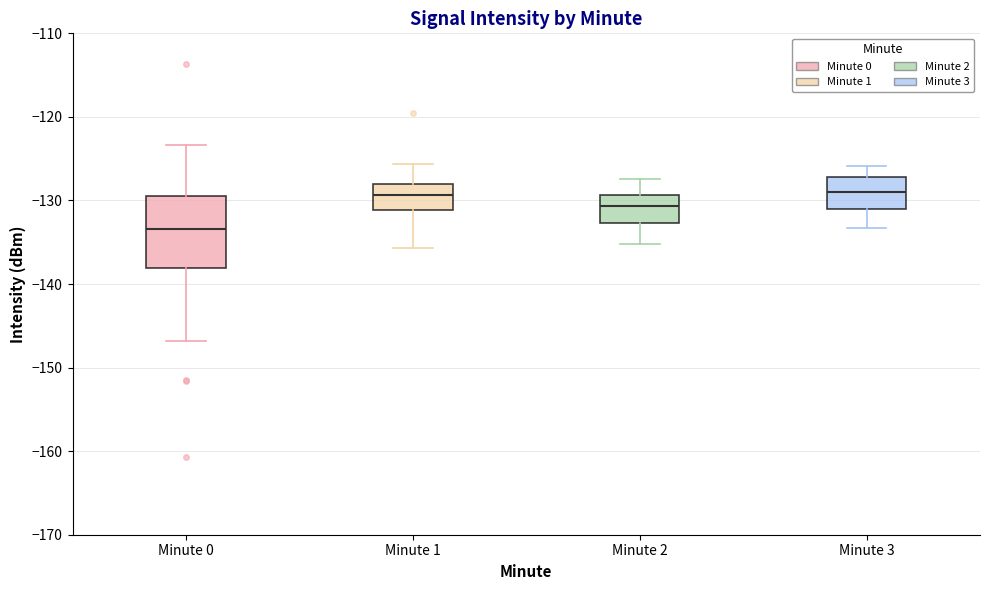

Reading left to right, read every box against the y-axis: the position of its median line, the range the box covers, and the ends of its whiskers. The values are not printed on the chart, so give them approximately, as read against the axis.

Minute 0: median -133, box -138 to -129, whiskers -147 to -123
Minute 1: median -129, box -131 to -128, whiskers -136 to -126
Minute 2: median -131, box -133 to -129, whiskers -135 to -127
Minute 3: median -129, box -131 to -127, whiskers -133 to -126